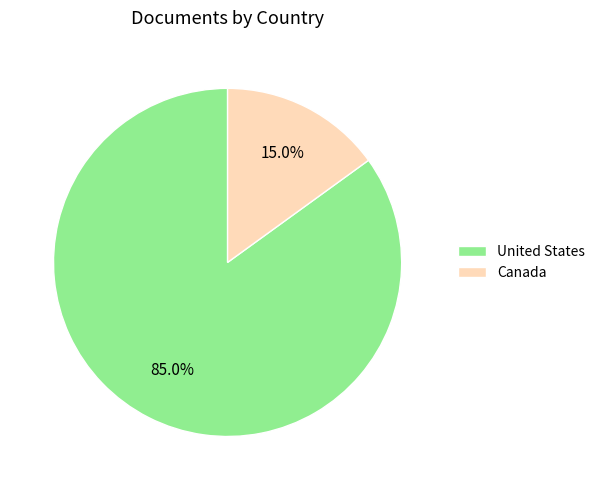

Which category has the smallest portion of the pie?

Canada